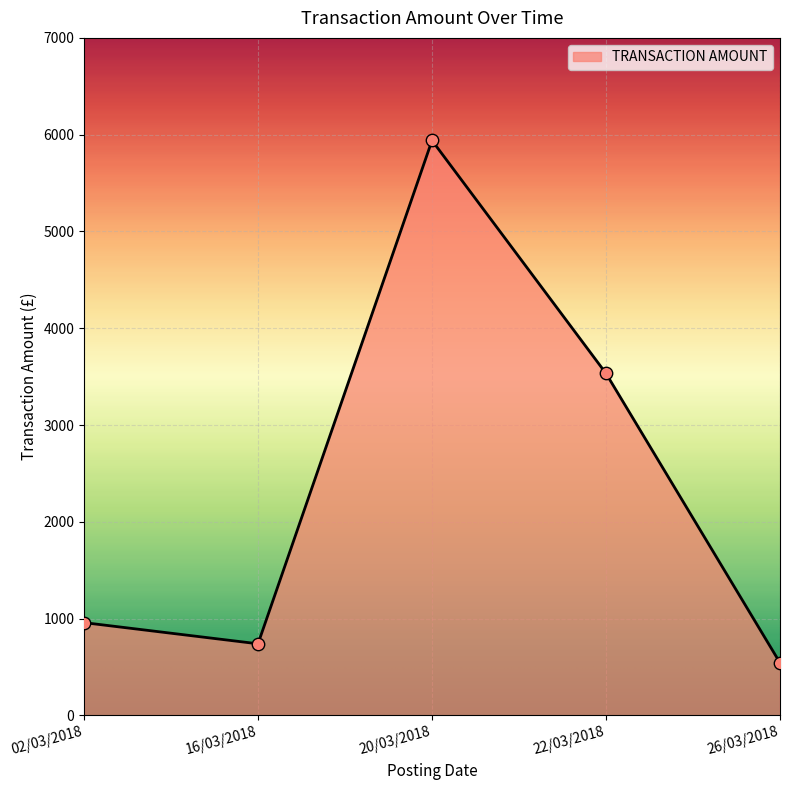

What is the ratio of the value at 16/03/2018 to the value at 22/03/2018?

0.2